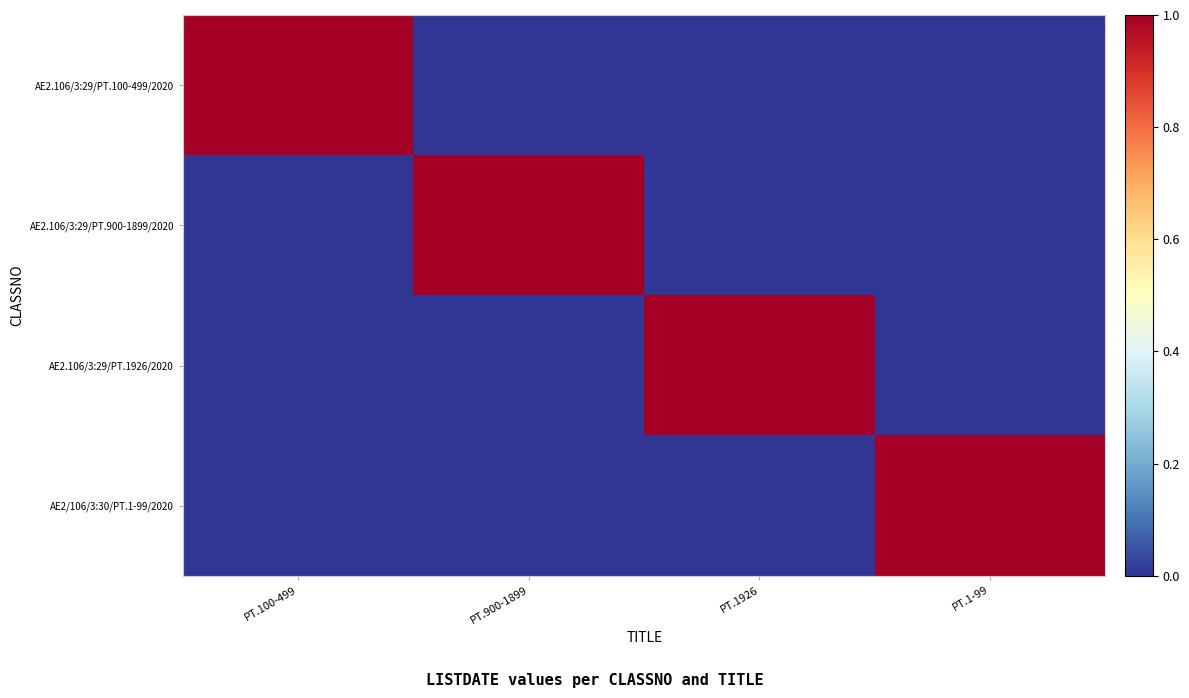

How many categories are shown in the chart?

4